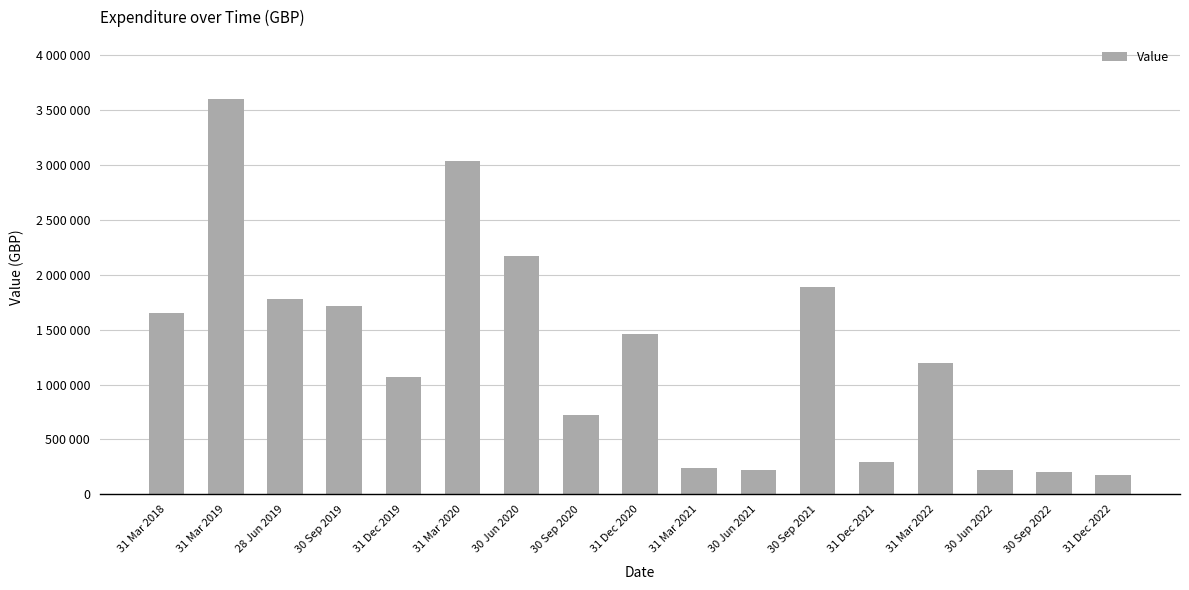

Does the chart contain any negative values?

No